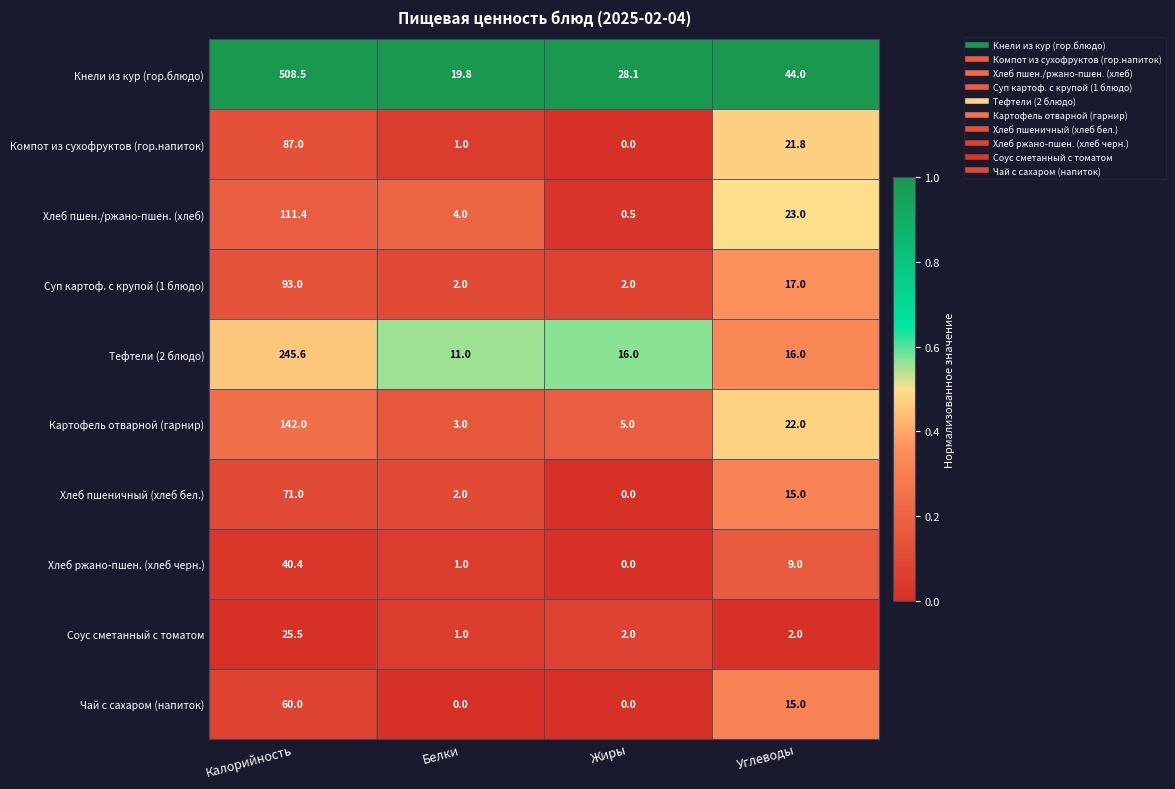

Is it true that Хлеб пшен./ржано-пшен. (хлеб) equals 23.0 at Углеводы?

True